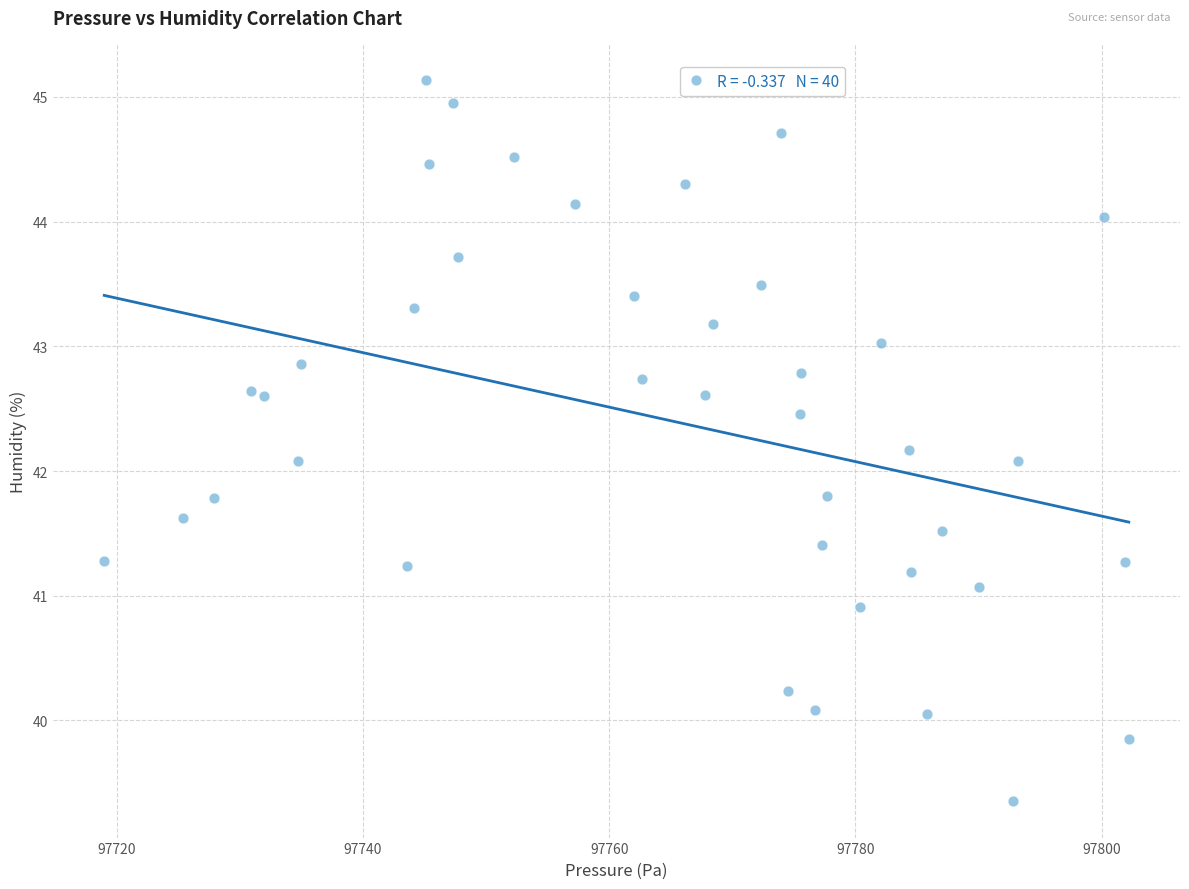

What is the range of X values (max minus min)?

83.2